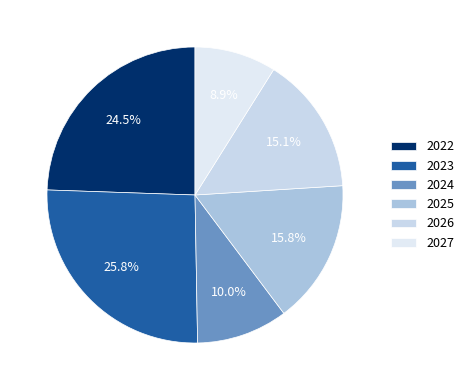

Is there any slice that represents more than half of the pie?

No